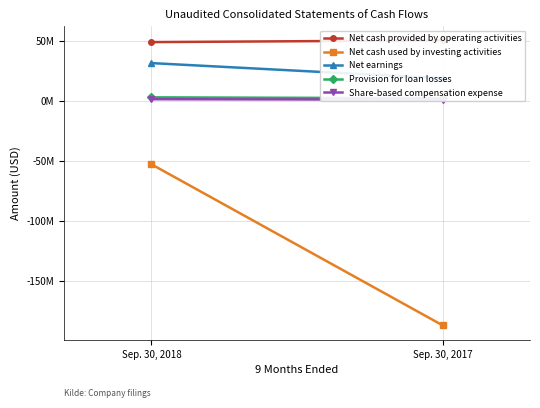

Reading left to right, list all the values displayed in this chart.

Net cash provided by operating activities: 49254000	50697000
Net cash used by investing activities: -52648000	-186947000
Net earnings: 31743000	19065000
Provision for loan losses: 3175000	2416000
Share-based compensation expense: 1636000	1268000